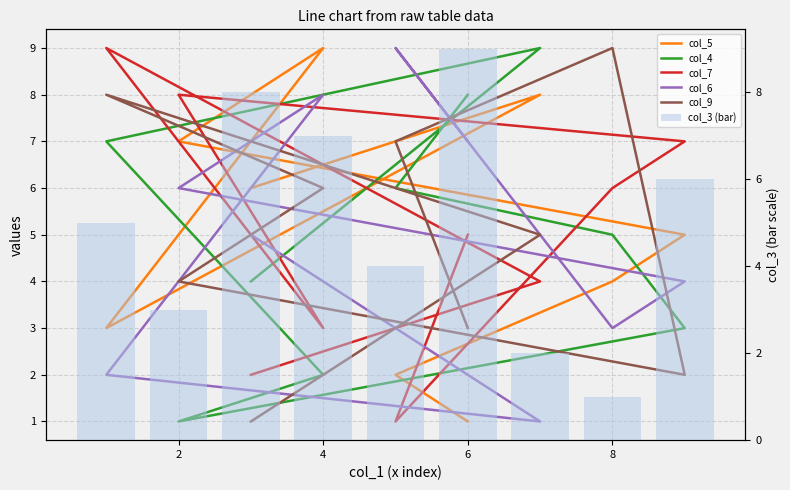

What is the difference between the maximum and second lowest values in the col_4 series?

7